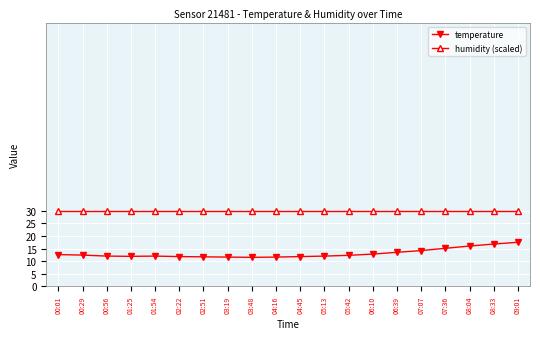

What is the difference between the highest and lowest values at 07:07?

15.8